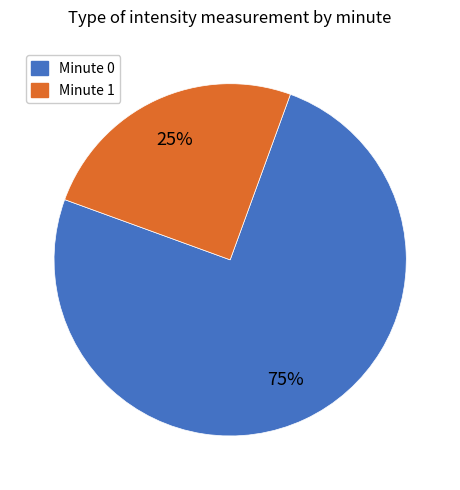

To the nearest percent, what percentage of the pie is Minute 0?

75%